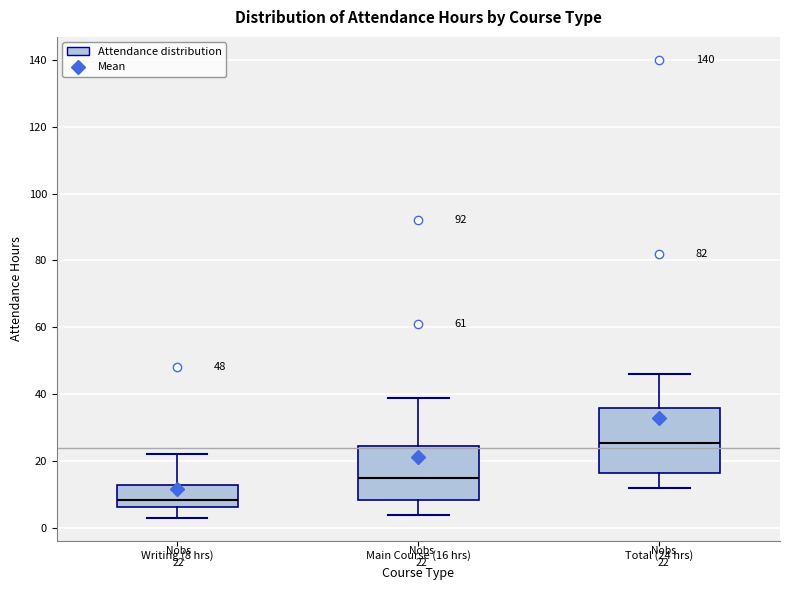

Which box is the tallest, from its lower edge to its upper edge?

Total (24 hrs)